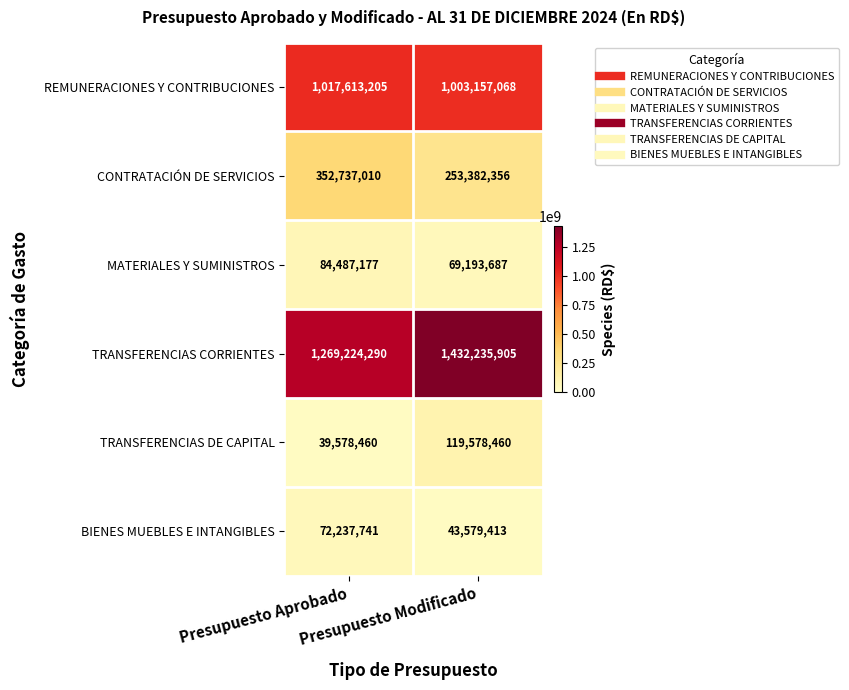

Read the MATERIALES Y SUMINISTROS value at Presupuesto Aprobado, to the nearest 50.

84487200